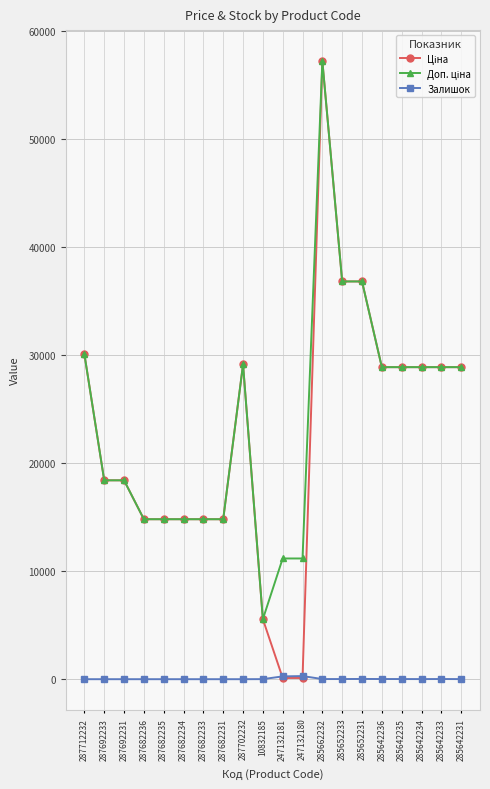

What is the greatest value displayed?

57258.0